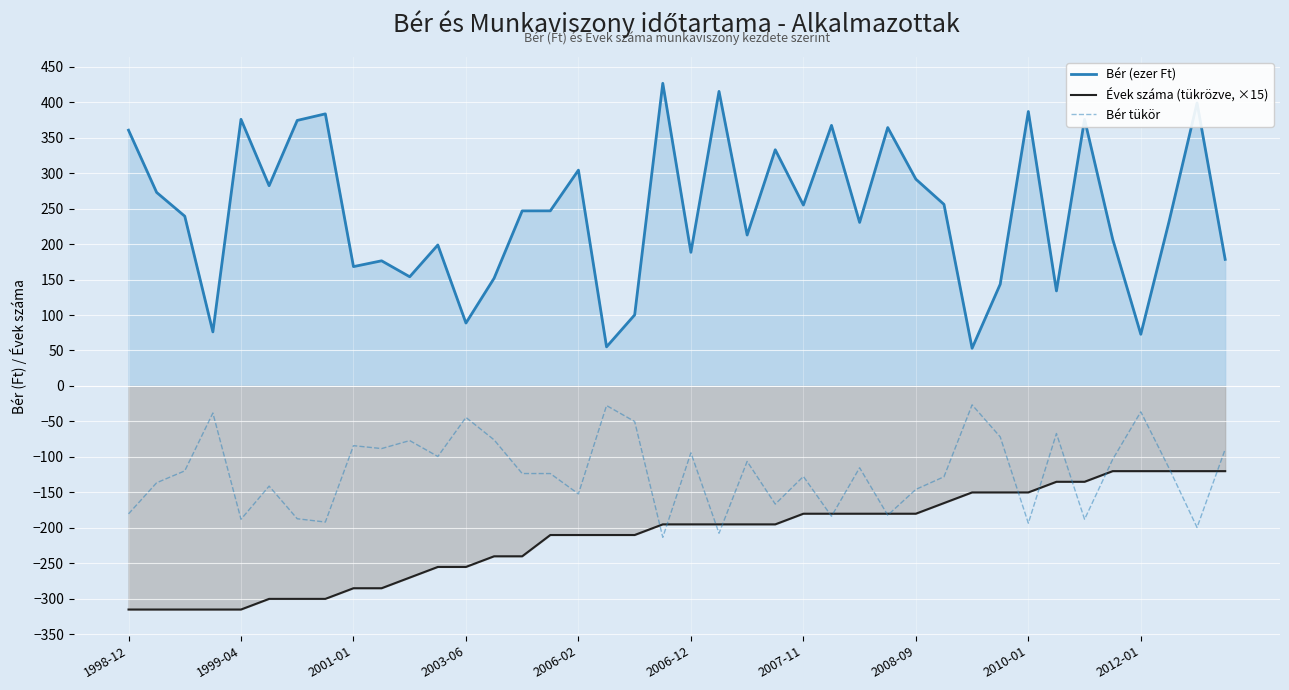

How many lines are shown in the chart?

3